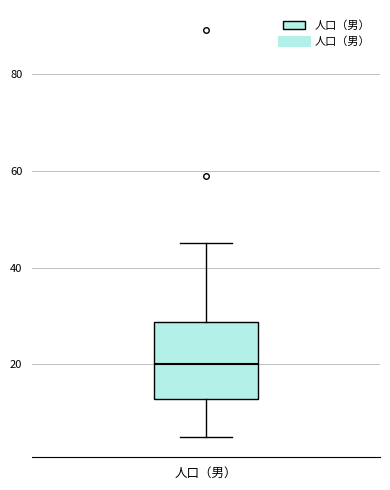

Where does the median line of the box for 人口（男） sit on the y-axis? The values are not printed on the chart, so give them approximately, as read against the axis.

20